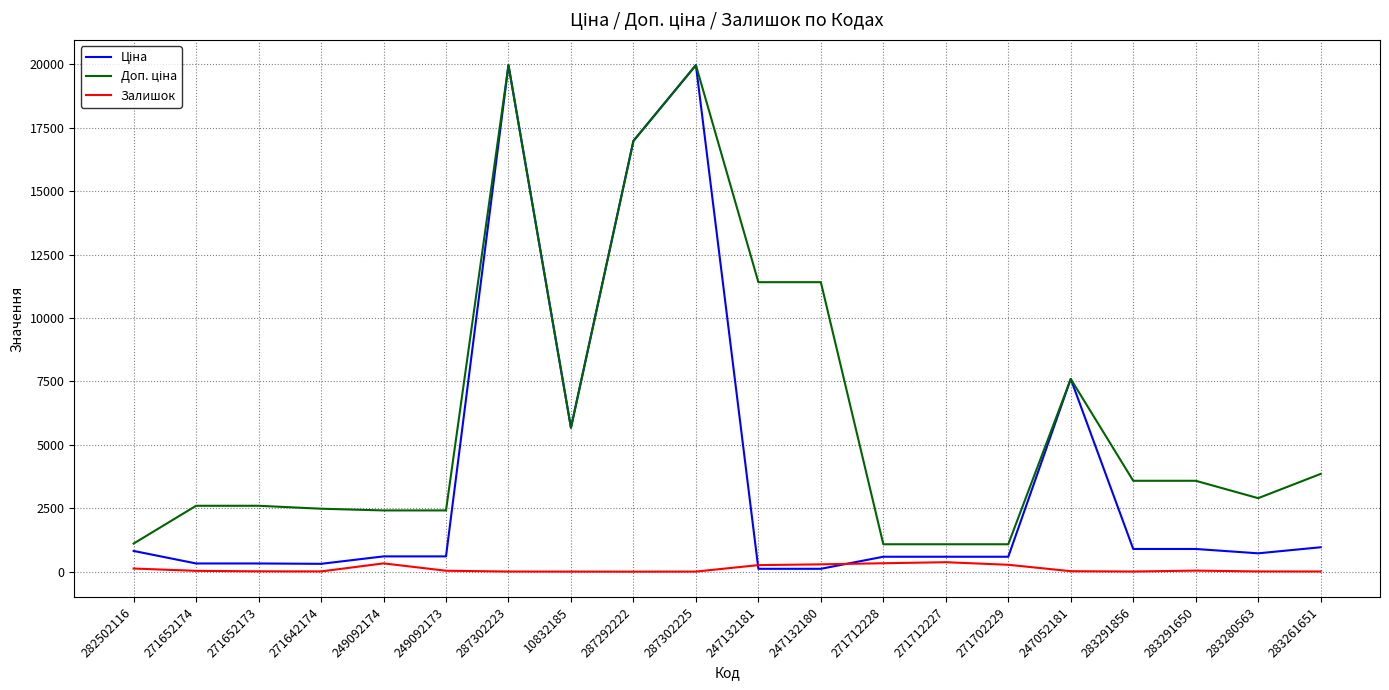

What is the maximum value shown in the chart?

19964.2